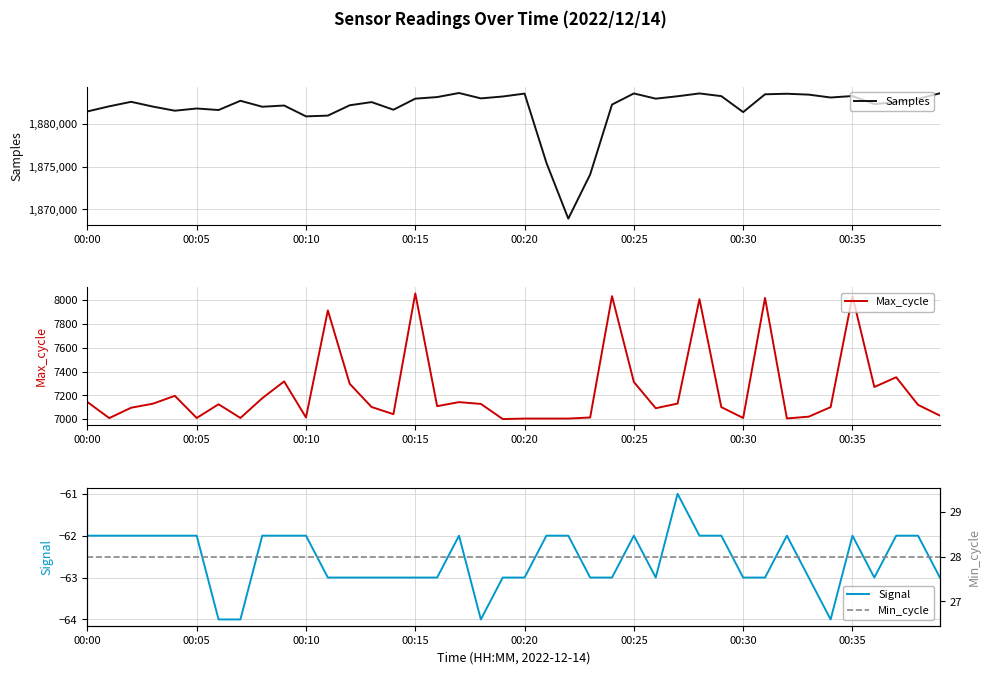

True or false: Max_cycle has a value of 7014 at 23.

True